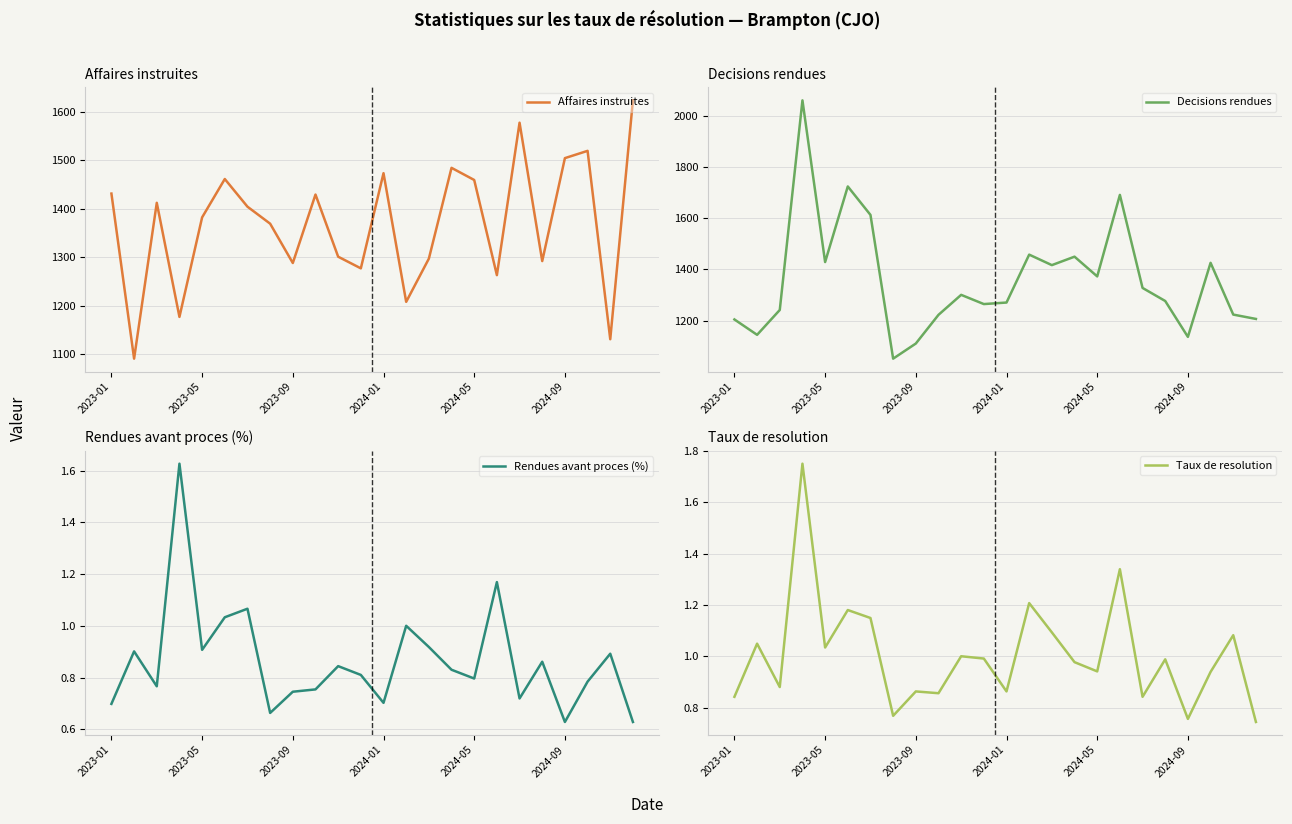

What value does the Rendues avant proces (%) series have at 17?

1.2